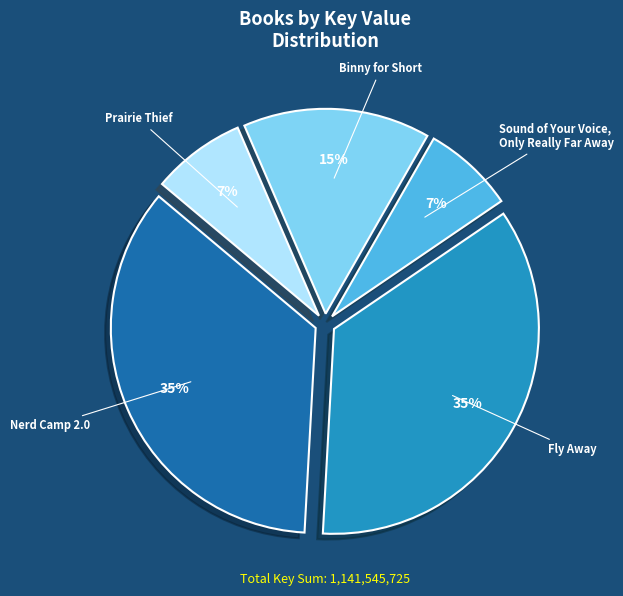

Which has a higher value, Sound of Your Voice, Only Really Far Away or Nerd Camp 2.0?

Nerd Camp 2.0